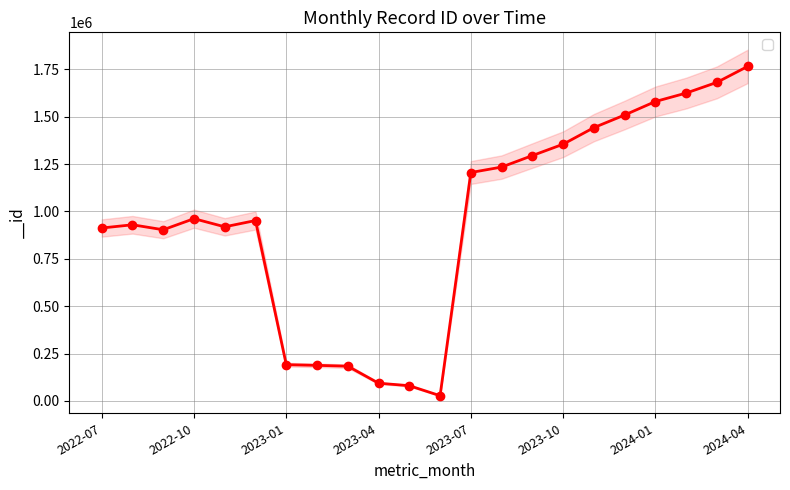

What is the label of the 22nd point from the left?

2024-04